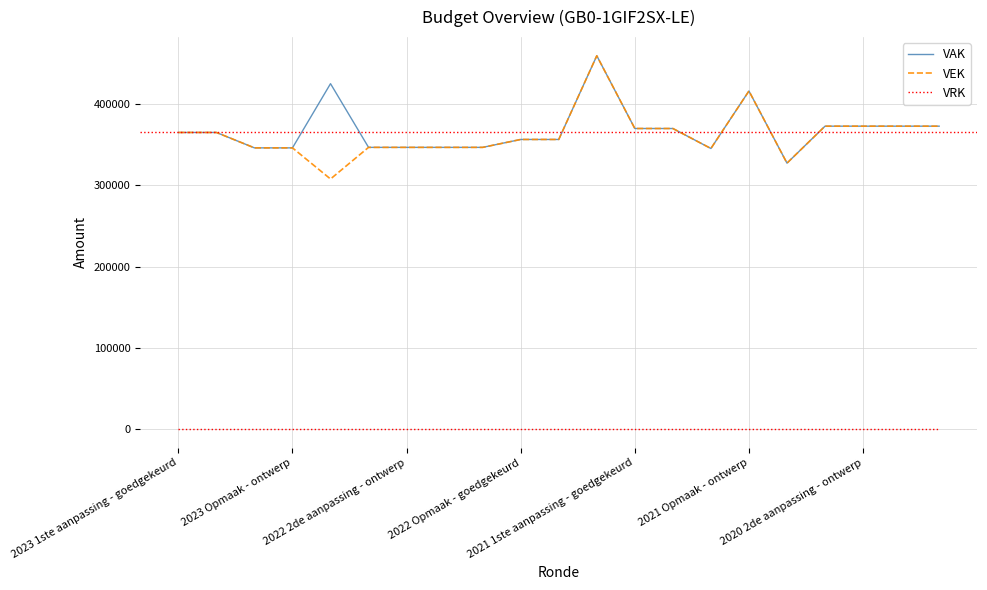

What is the minimum value for VAK?

327245